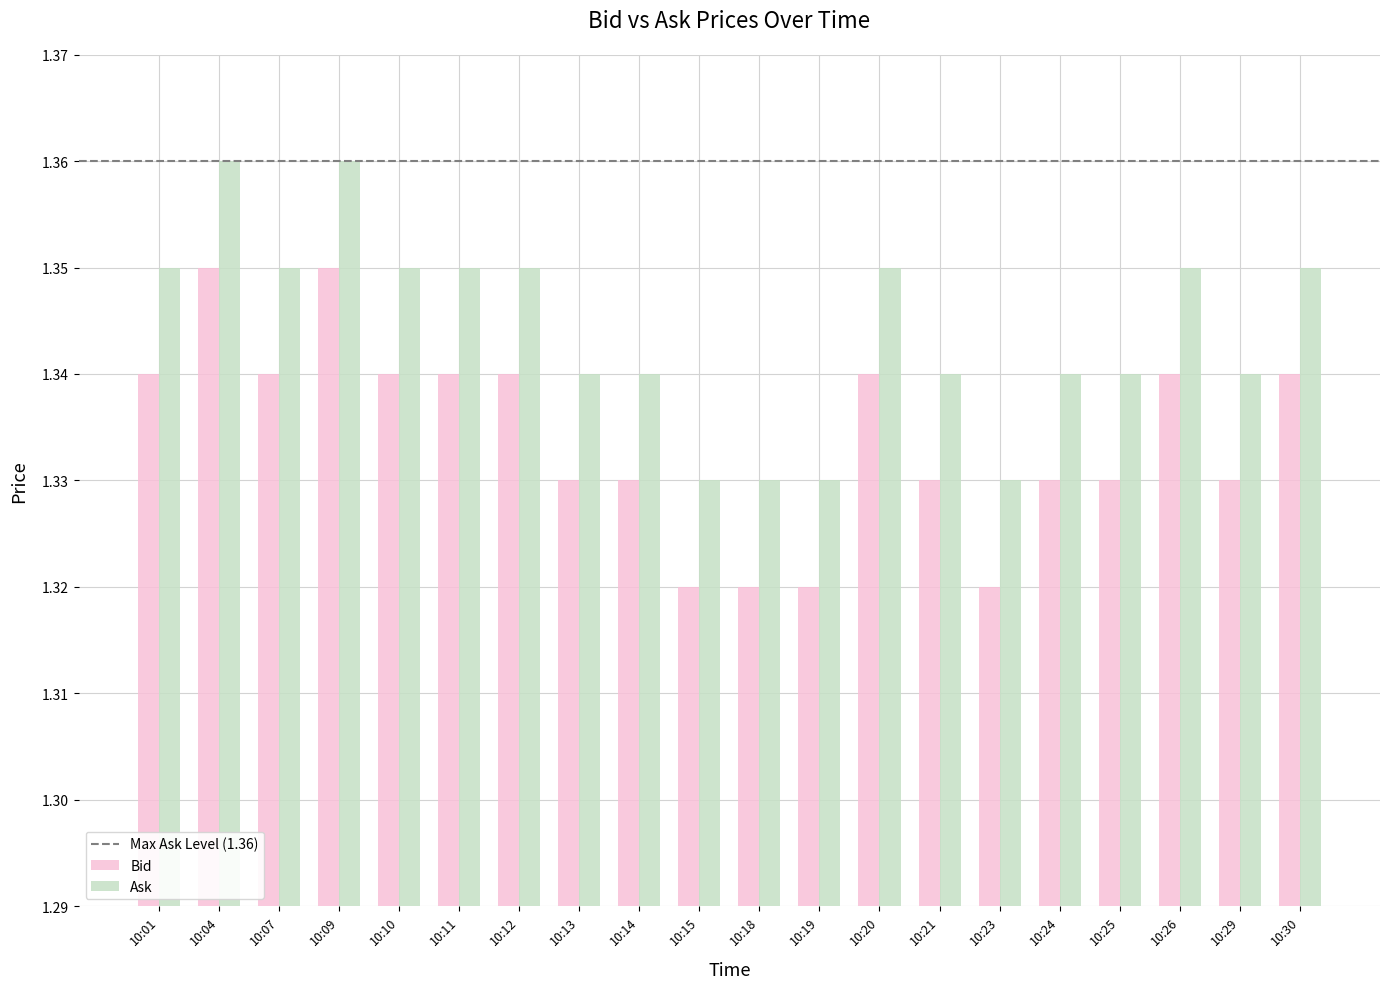

Rank the series by their average value, from lowest to highest.

Bid, Ask